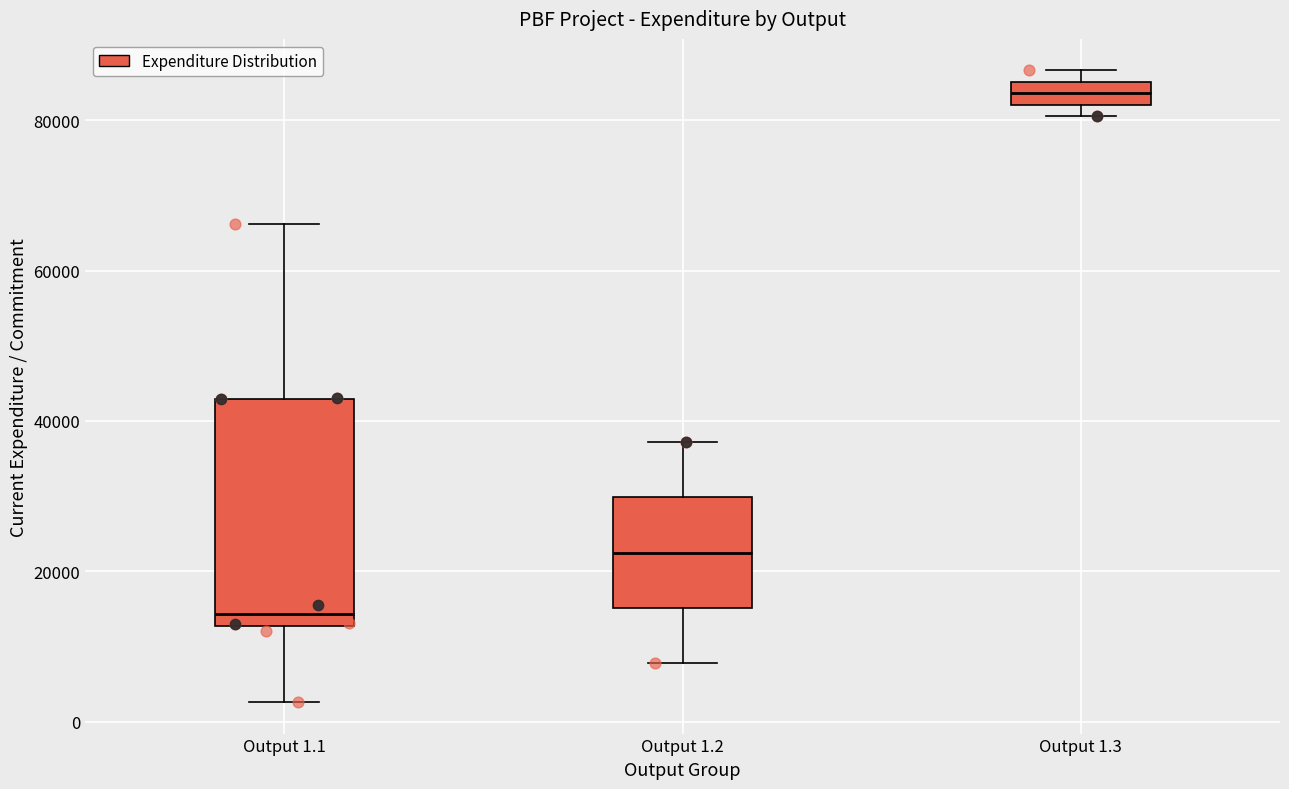

Comparing the boxes themselves (not the whiskers), which one is the tallest?

Output 1.1